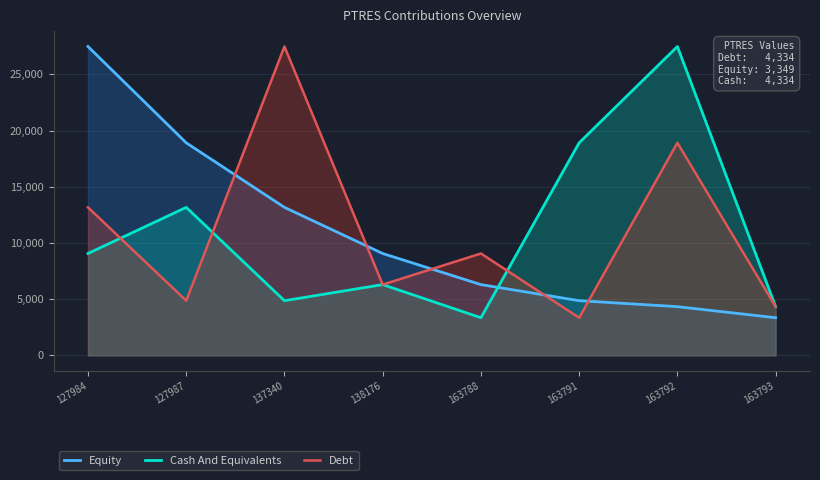

The value of Debt at 138176 is 6297. True or false?

True